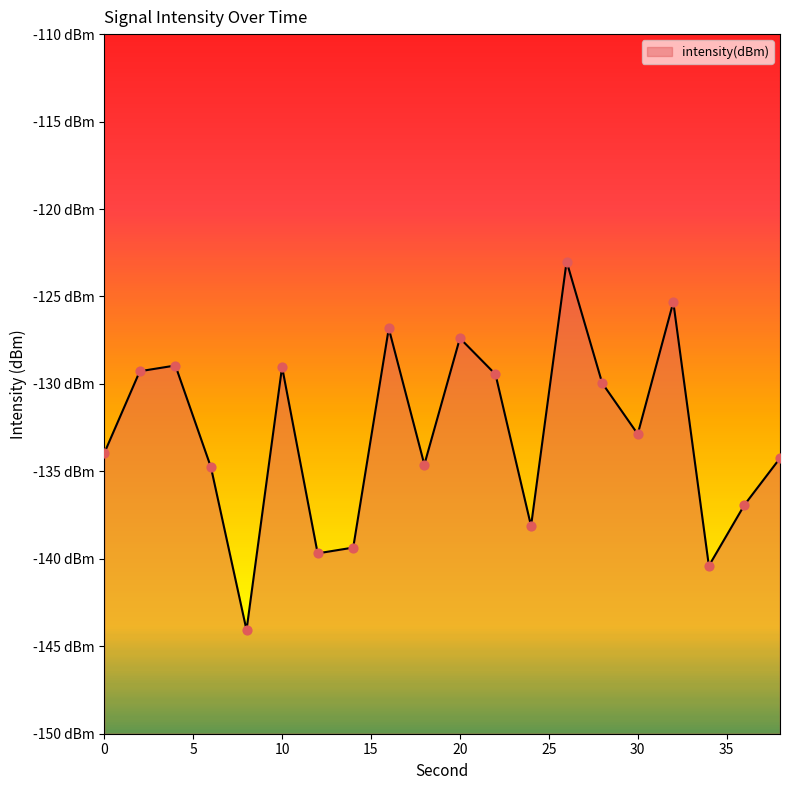

What is the change in value from 6 to 10?

+5.7